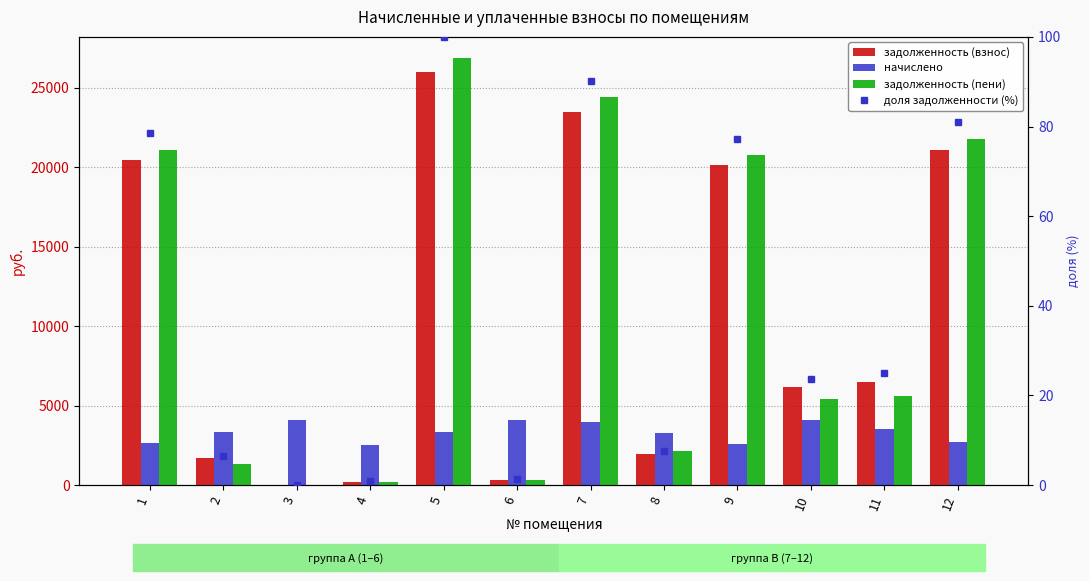

What is the total value across all series at 9?

43539.1